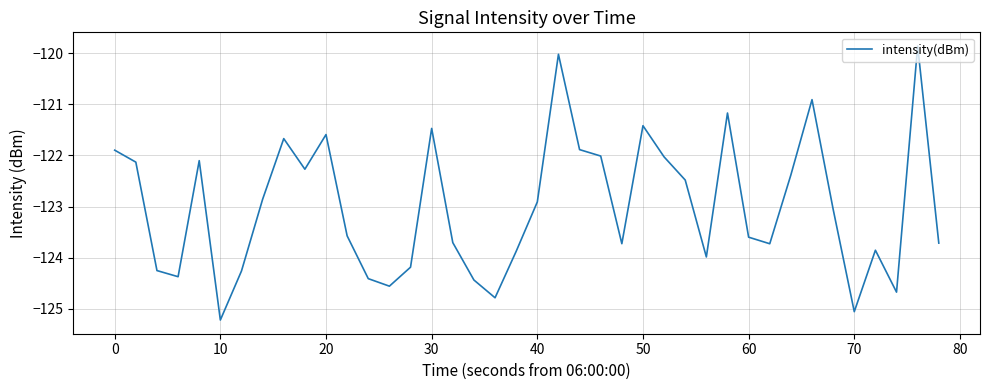

What is the maximum value shown in the chart?

-119.9